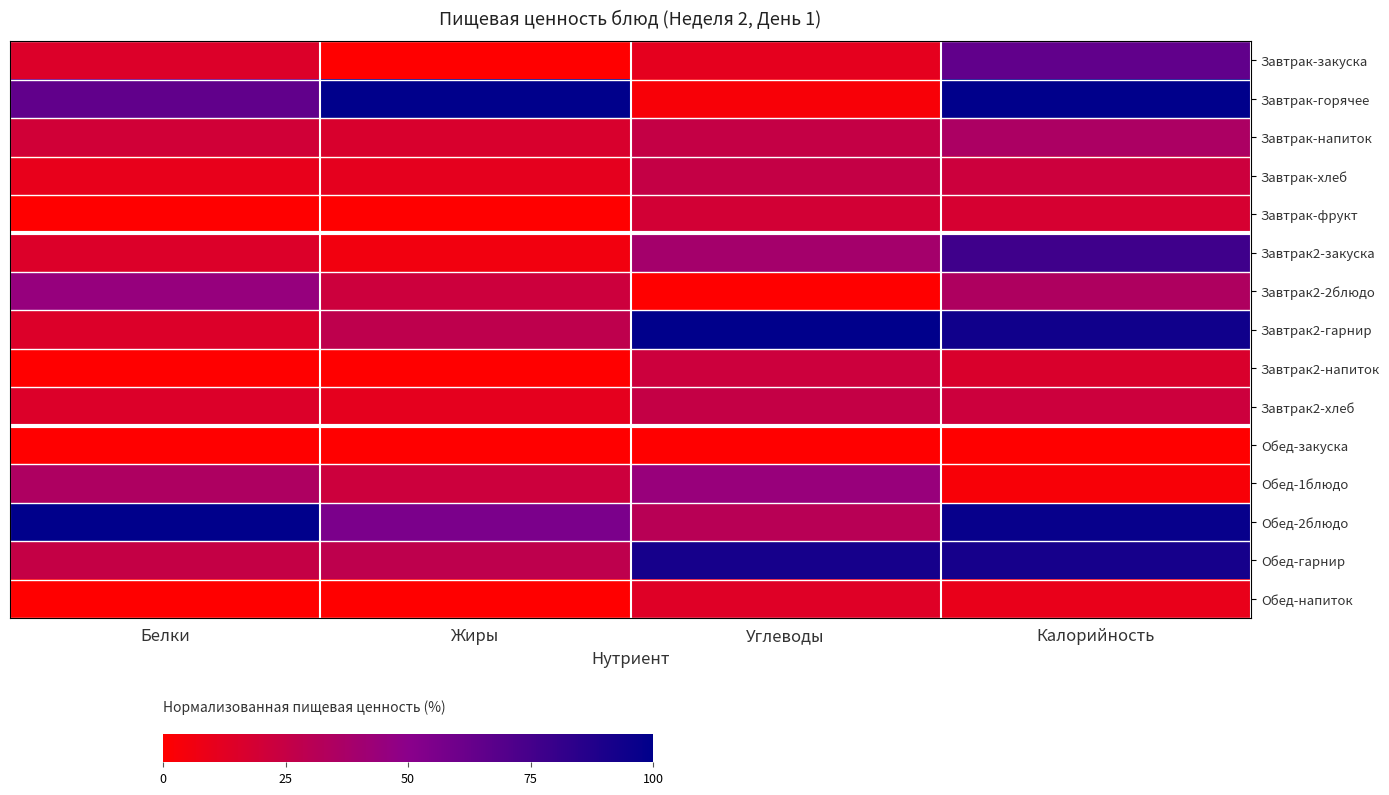

Which series has the largest total across all categories?

Обед-2блюдо